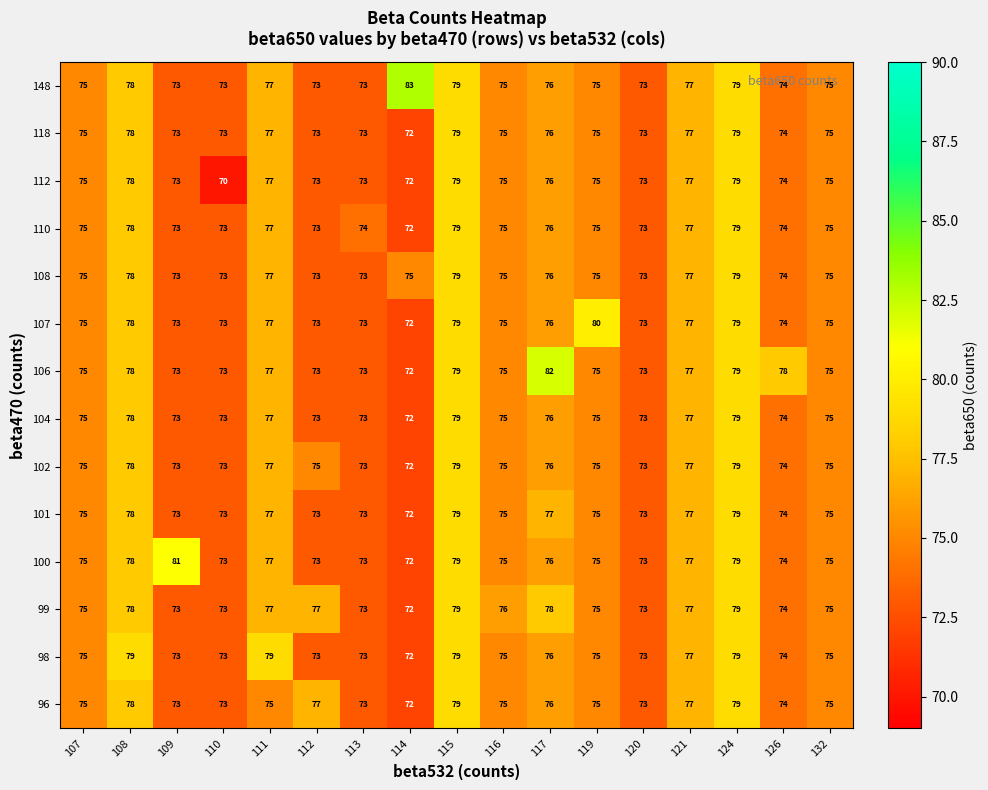

What is the greatest value displayed?

83